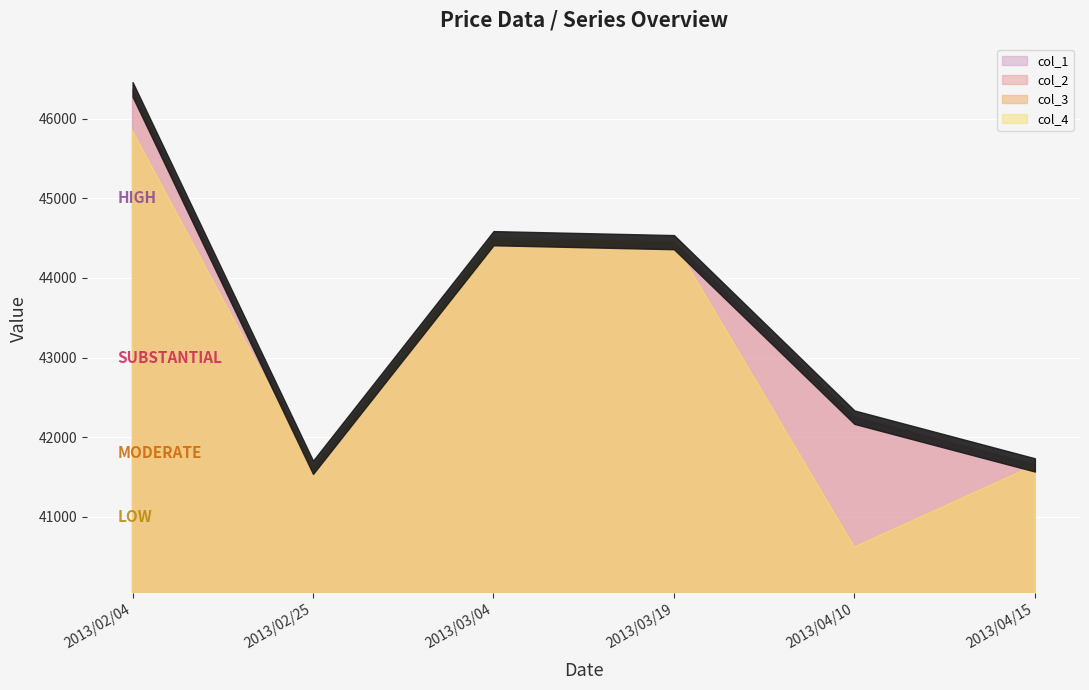

Read the col_2 value at 2013/02/25.

41620